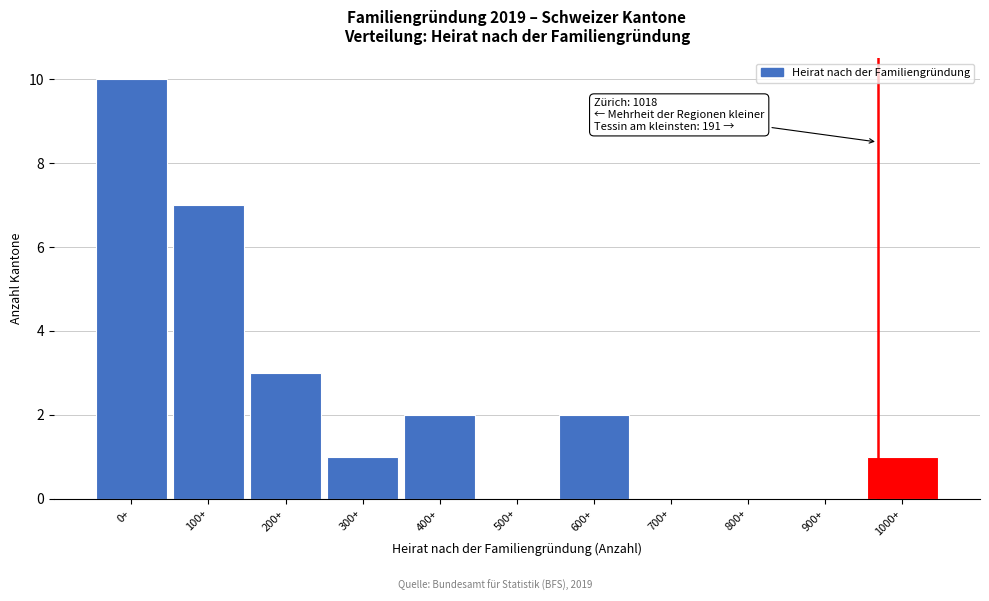

Reading left to right, extract all data points from this chart.

0+=10	100+=7	200+=3	300+=1	400+=2	500+=0	600+=2	700+=0	800+=0	900+=0	1000+=1